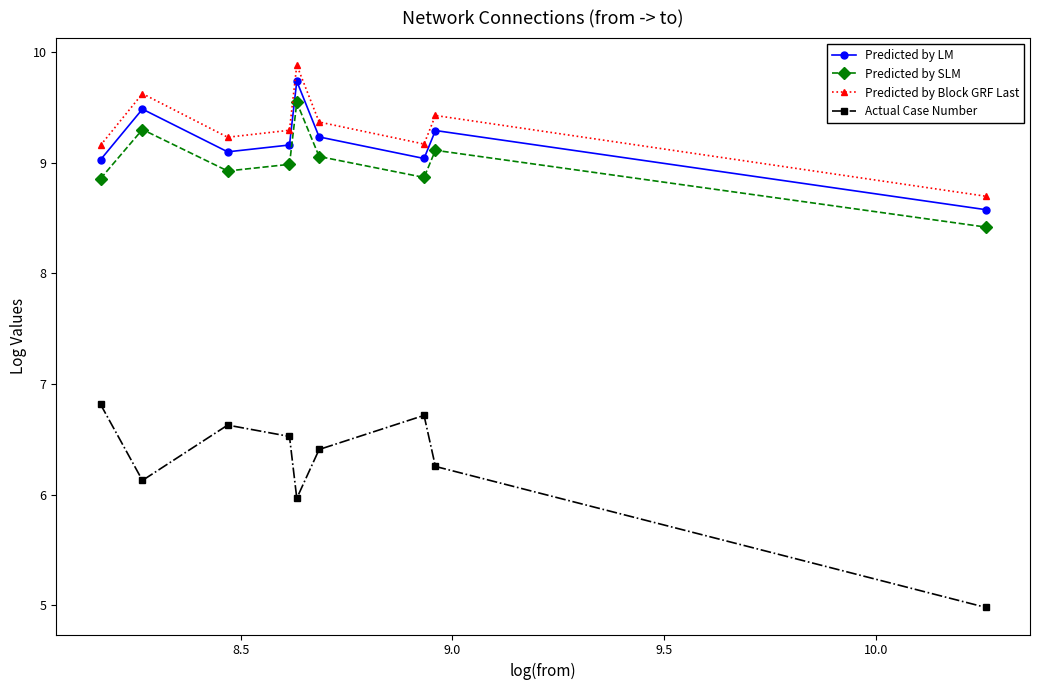

What are all the series names shown in the legend?

Predicted by LM, Predicted by SLM, Predicted by Block GRF Last, Actual Case Number